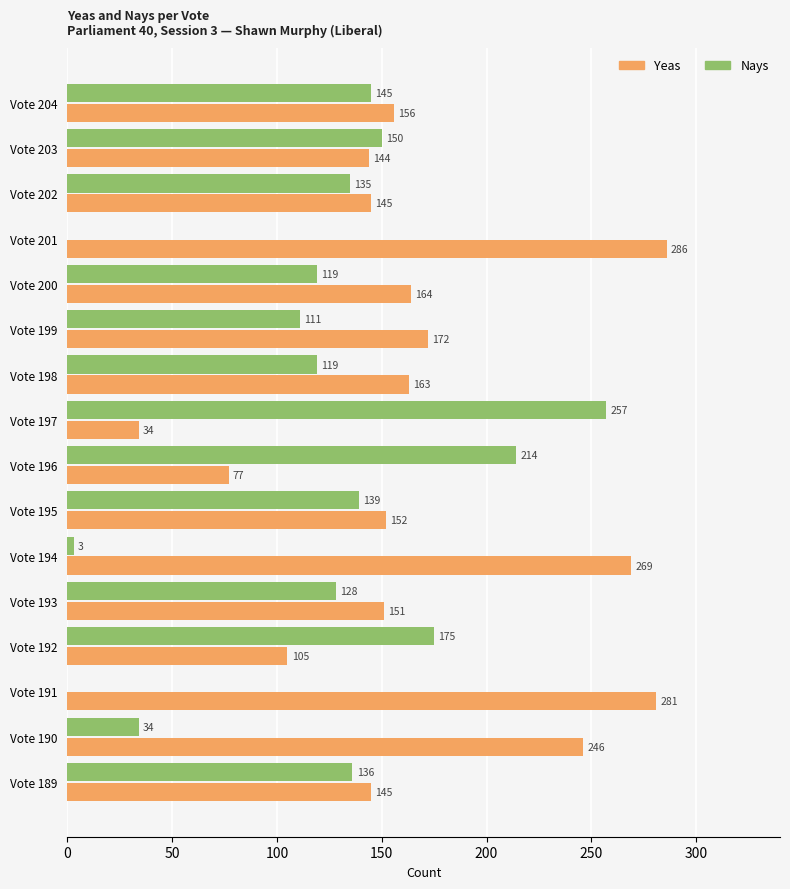

How many categories are shown in the chart?

16